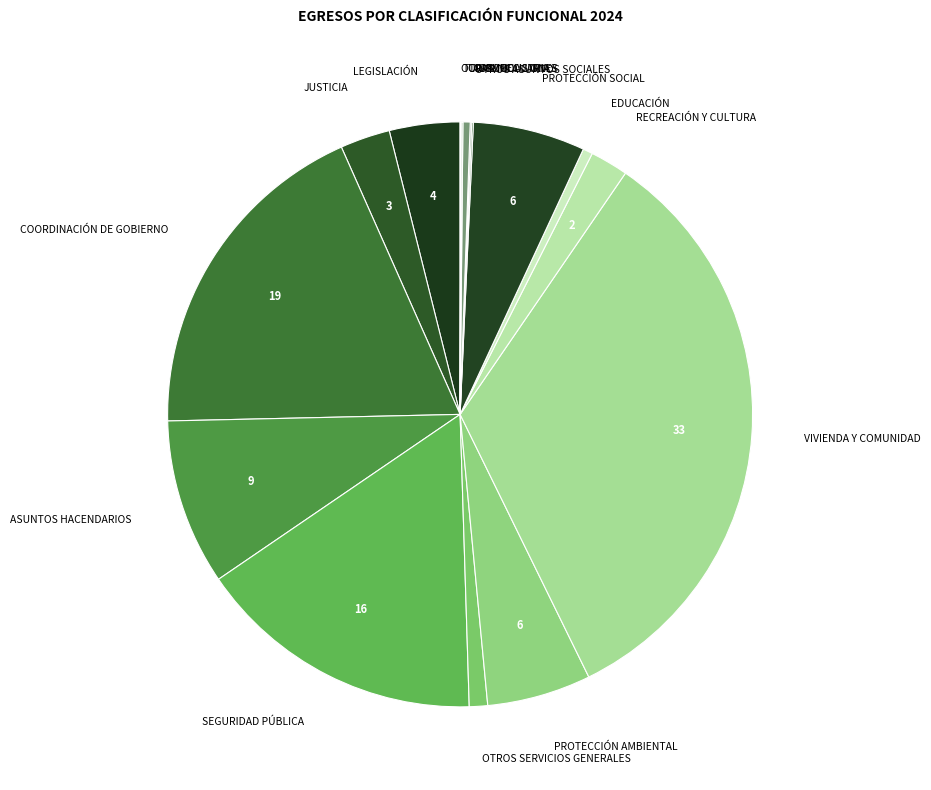

Between PROTECCIÓN AMBIENTAL and COMUNICACIONES, which is larger?

PROTECCIÓN AMBIENTAL